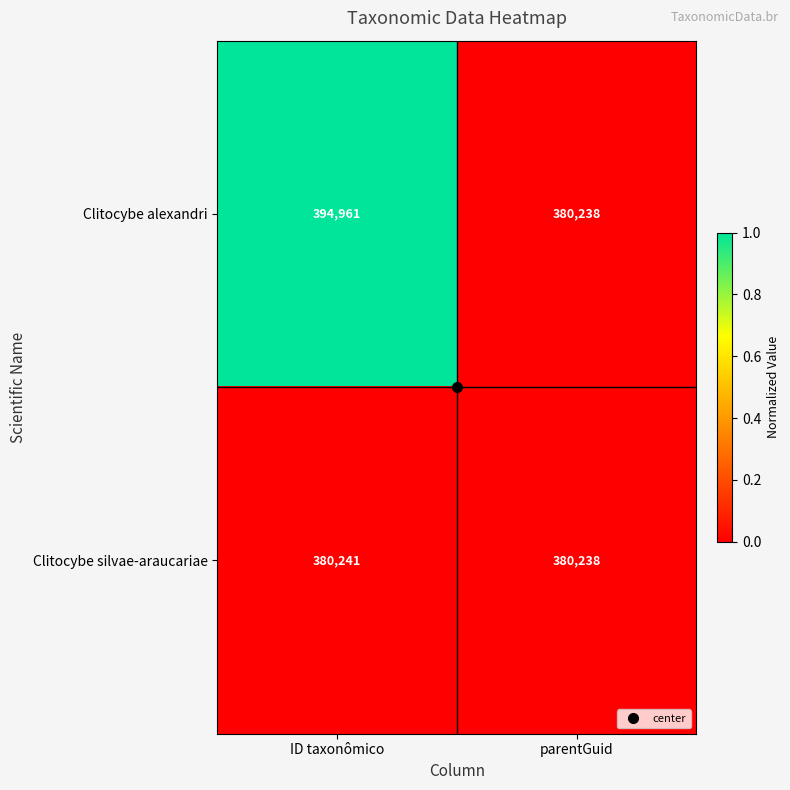

At which category is the sum across all series the highest?

ID taxonômico